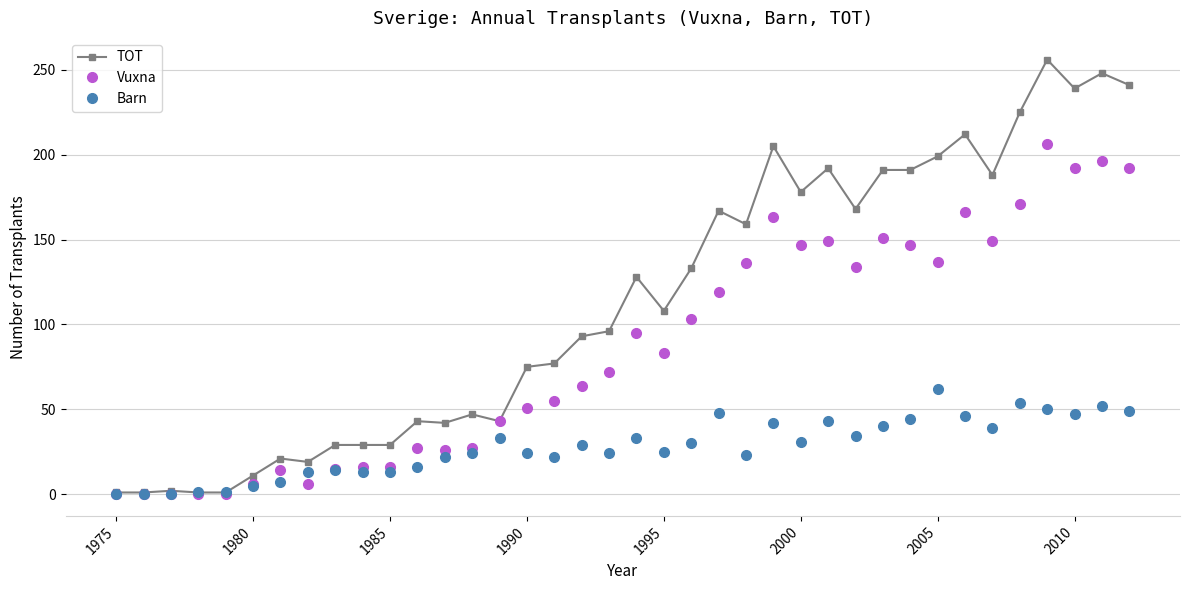

List the series in order of their overall mean, highest first.

TOT, Vuxna, Barn